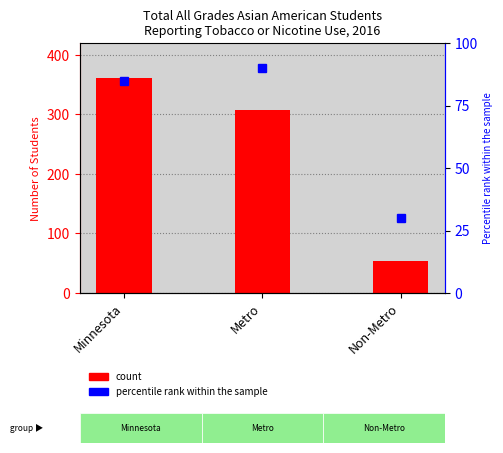

Reading left to right, what are all the values shown in this chart?

361	308	53